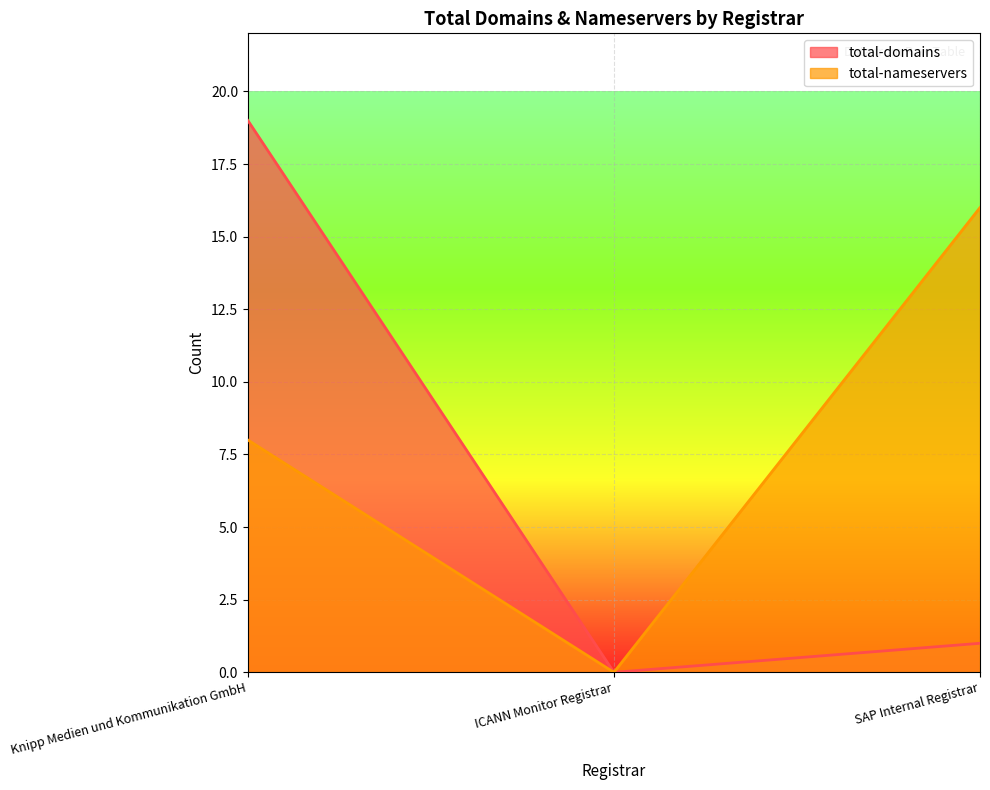

Between SAP Internal Registrar and Knipp Medien und Kommunikation GmbH, which is larger?

Knipp Medien und Kommunikation GmbH